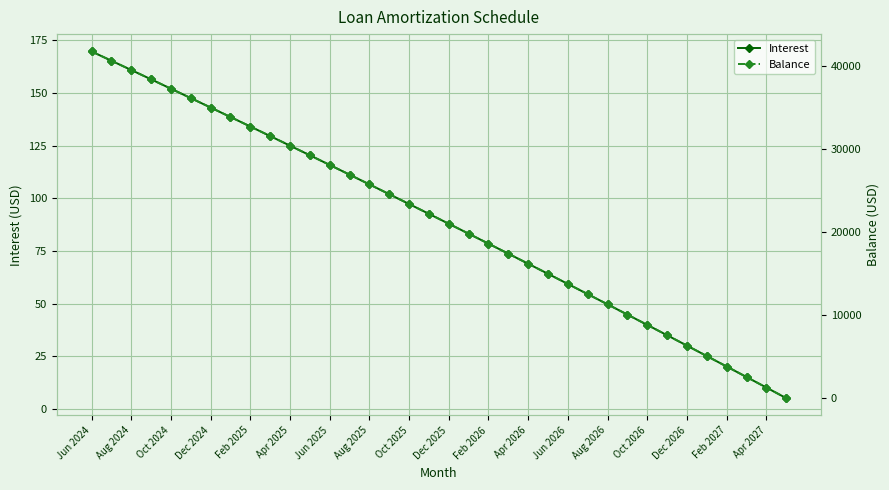

Is this an area chart (filled region under the line)?

No